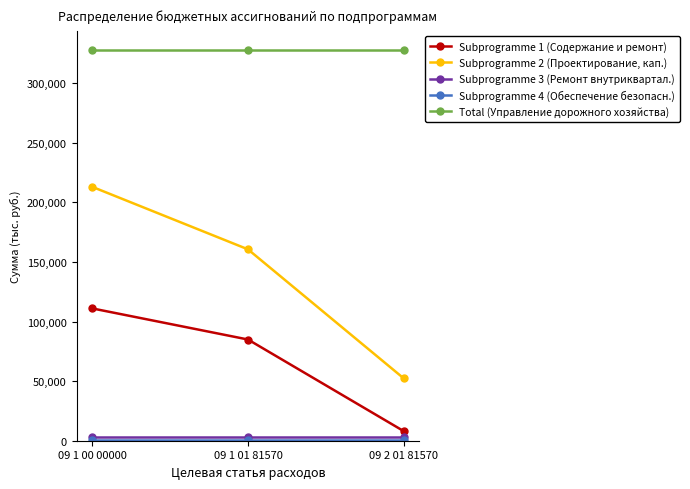

What is the difference between the Subprogramme 2 (Проектирование, кап.) values at 09 2 01 81570 and 09 1 00 00000?

160824.8